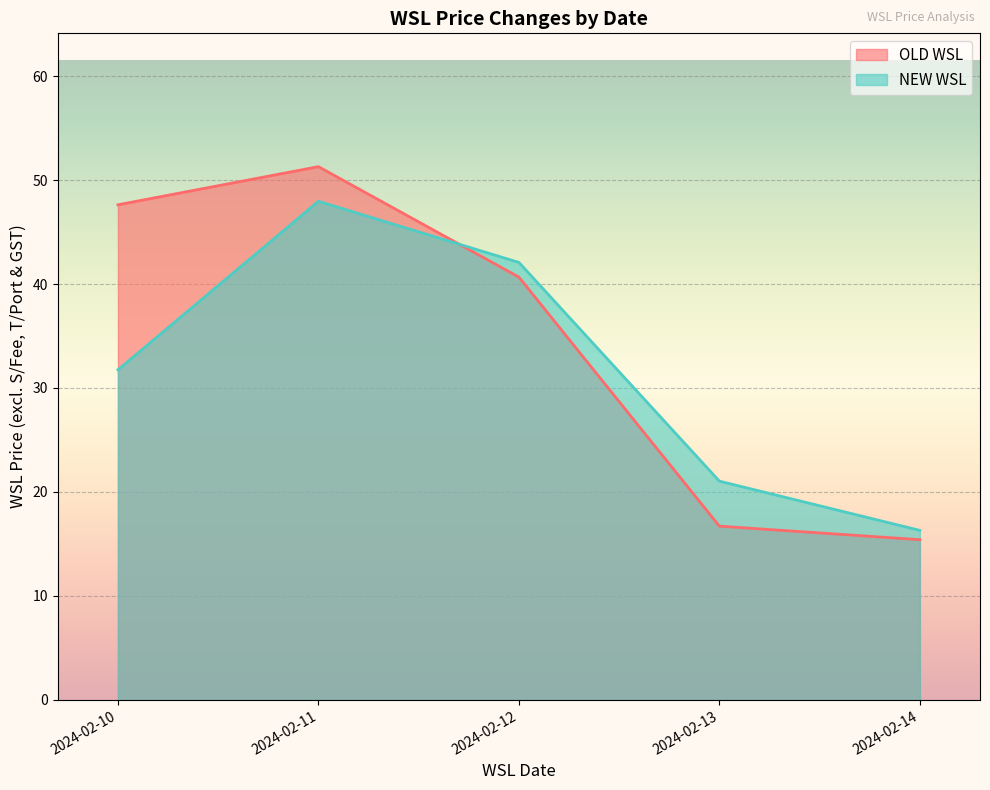

What is the sum of all NEW WSL values?

159.1